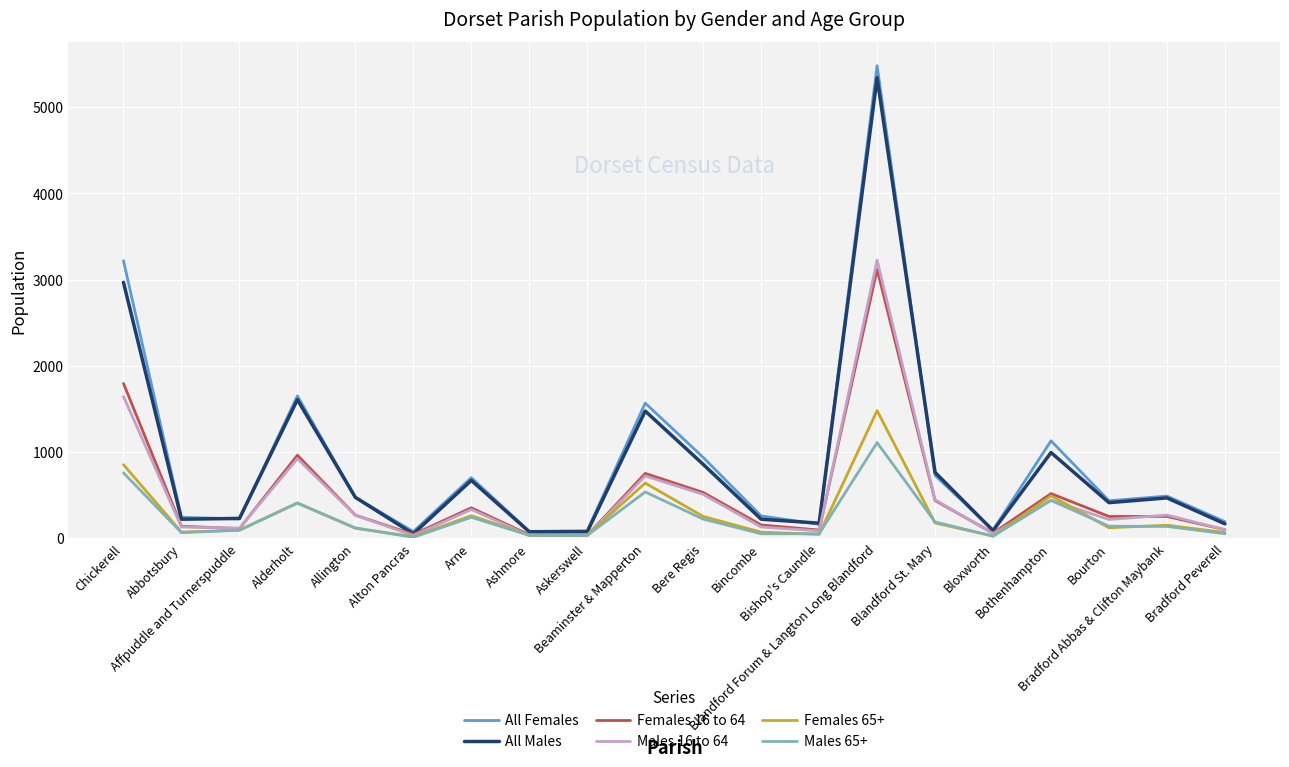

Which series has the widest spread of values?

All Females